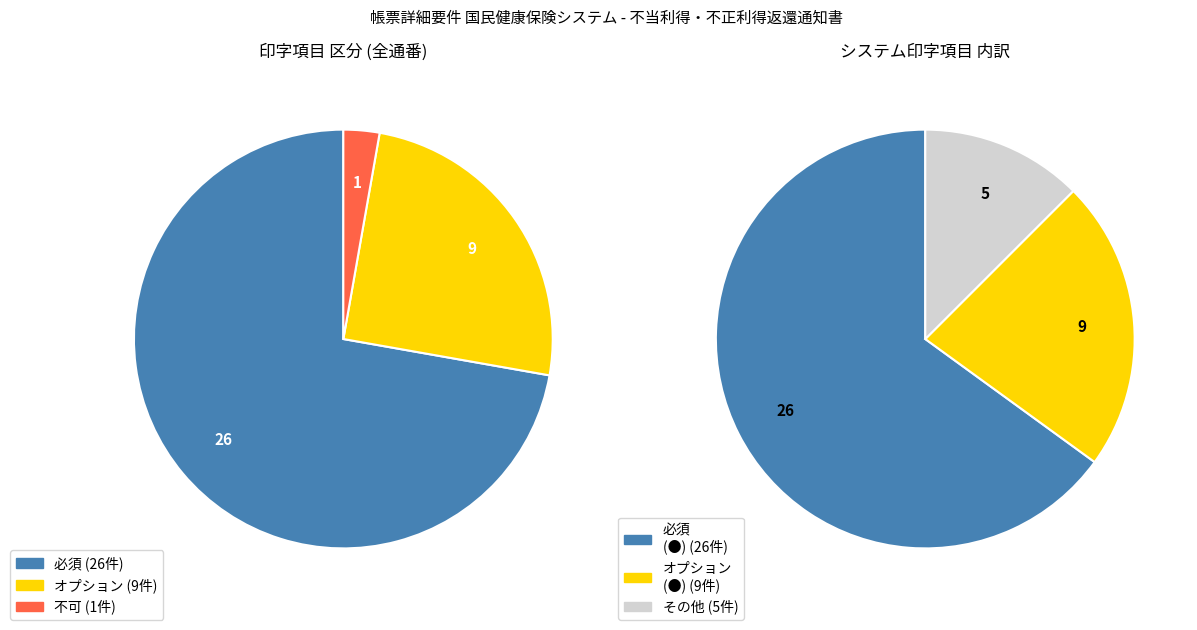

To the nearest percent, what is the difference between the 必須 and 不可 slice percentages?

69%